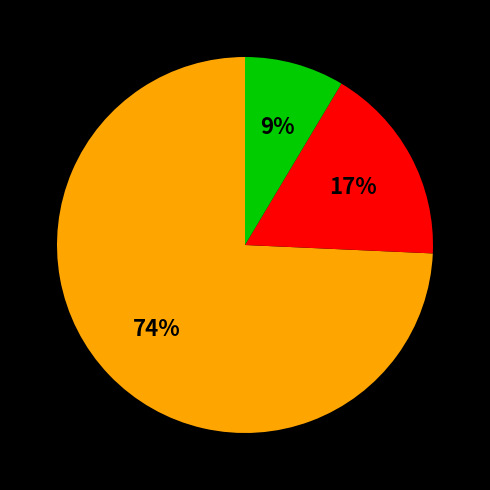

How many slices are in this pie chart?

3